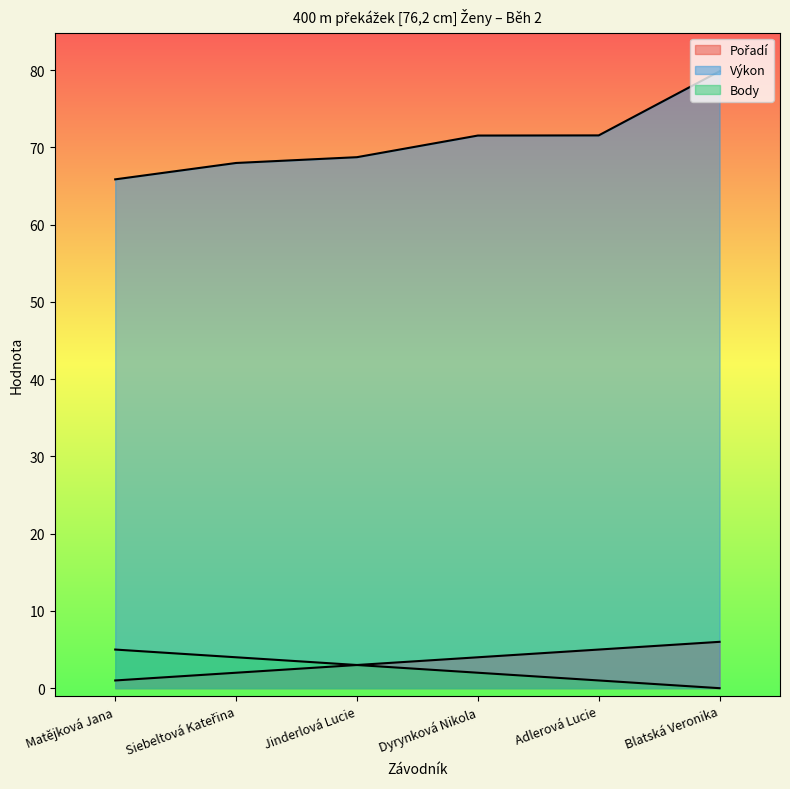

Where does the Výkon series first go above 71?

Dyrynková Nikola